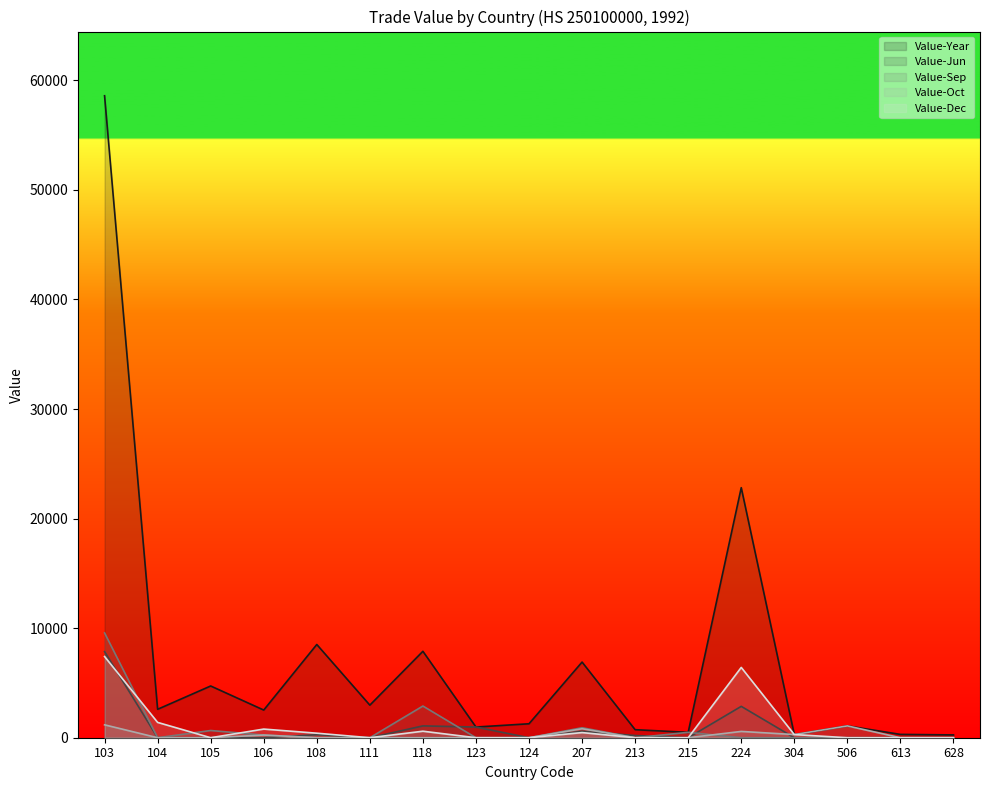

True or false: Value-Dec and Value-Year intersect in this chart.

False